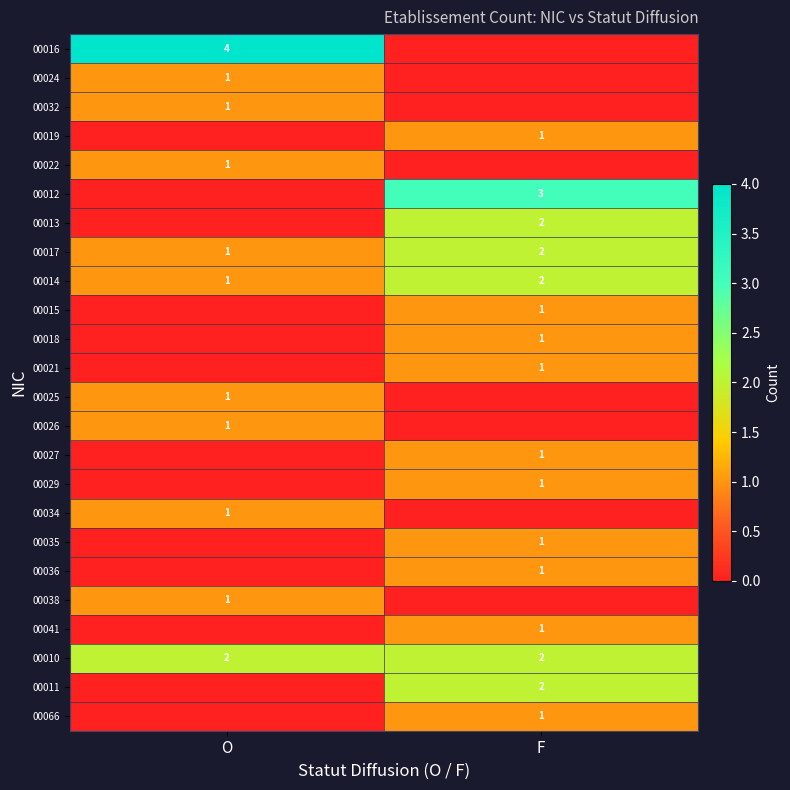

How many distinct data groups are displayed?

24